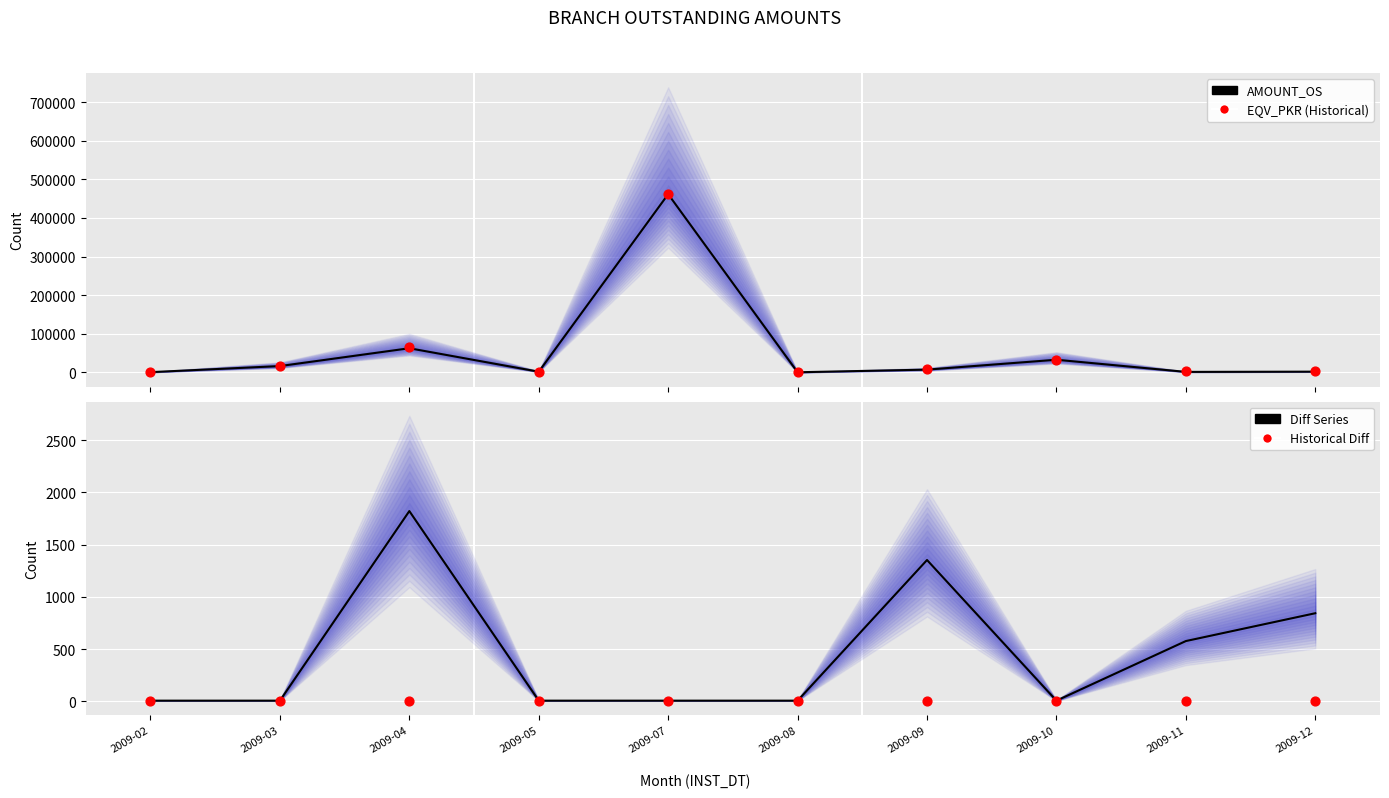

Is the value of Historical Diff at 2009-08 greater than the value of EQV_PKR at 2009-12?

No